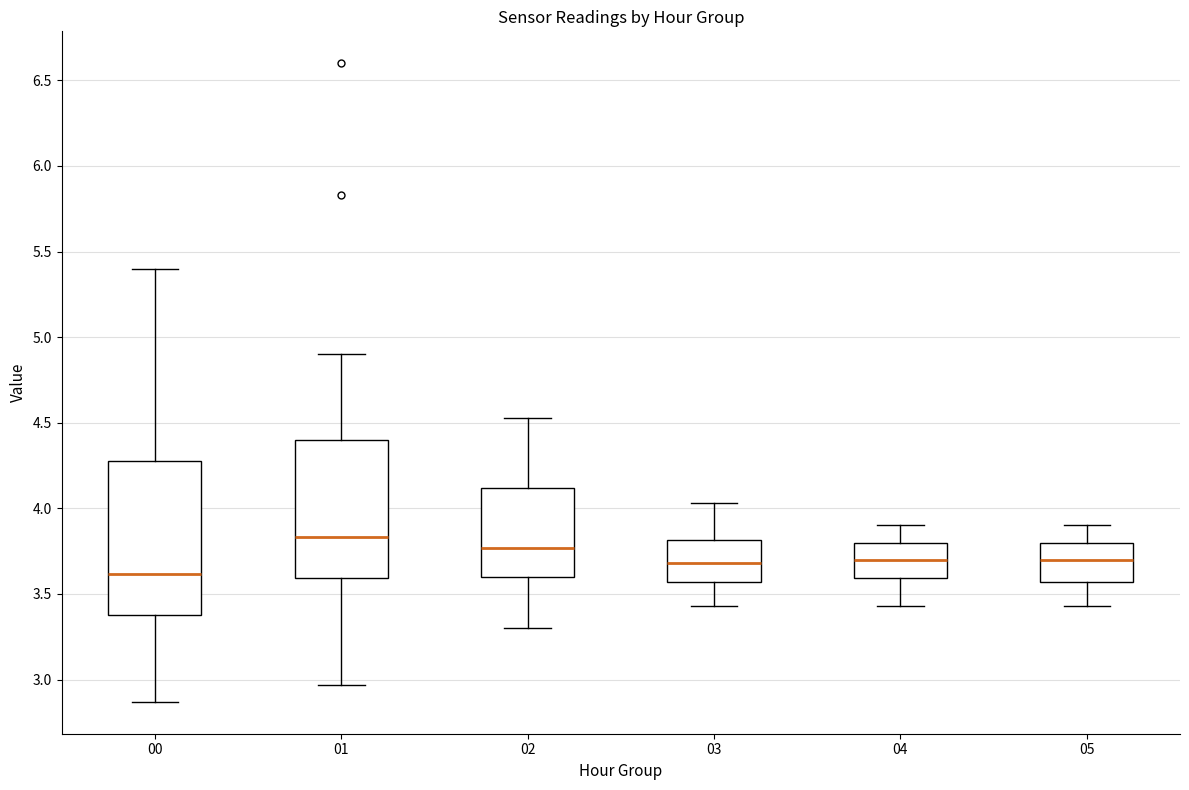

Where does the upper whisker of the box at x = 05 end on the y-axis? The values are not printed on the chart, so give them approximately, as read against the axis.

3.90